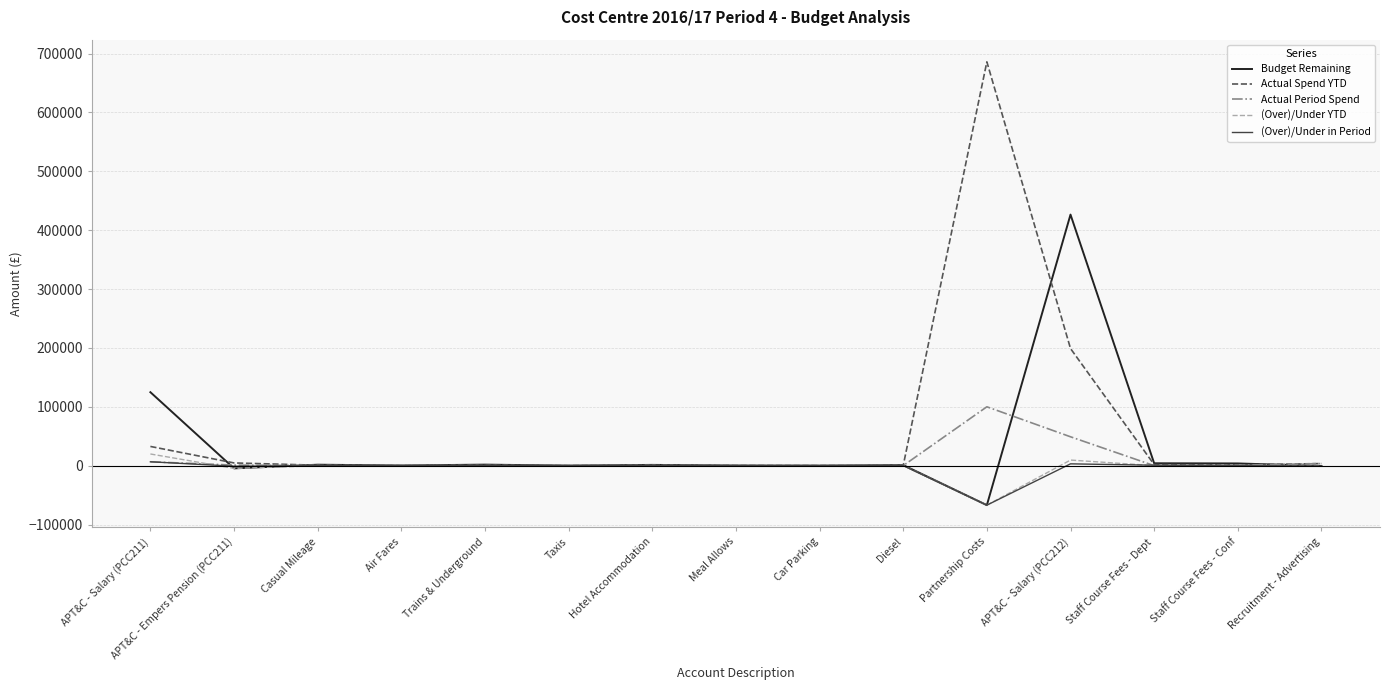

What is the average value of the Actual Period Spend series?

10764.6